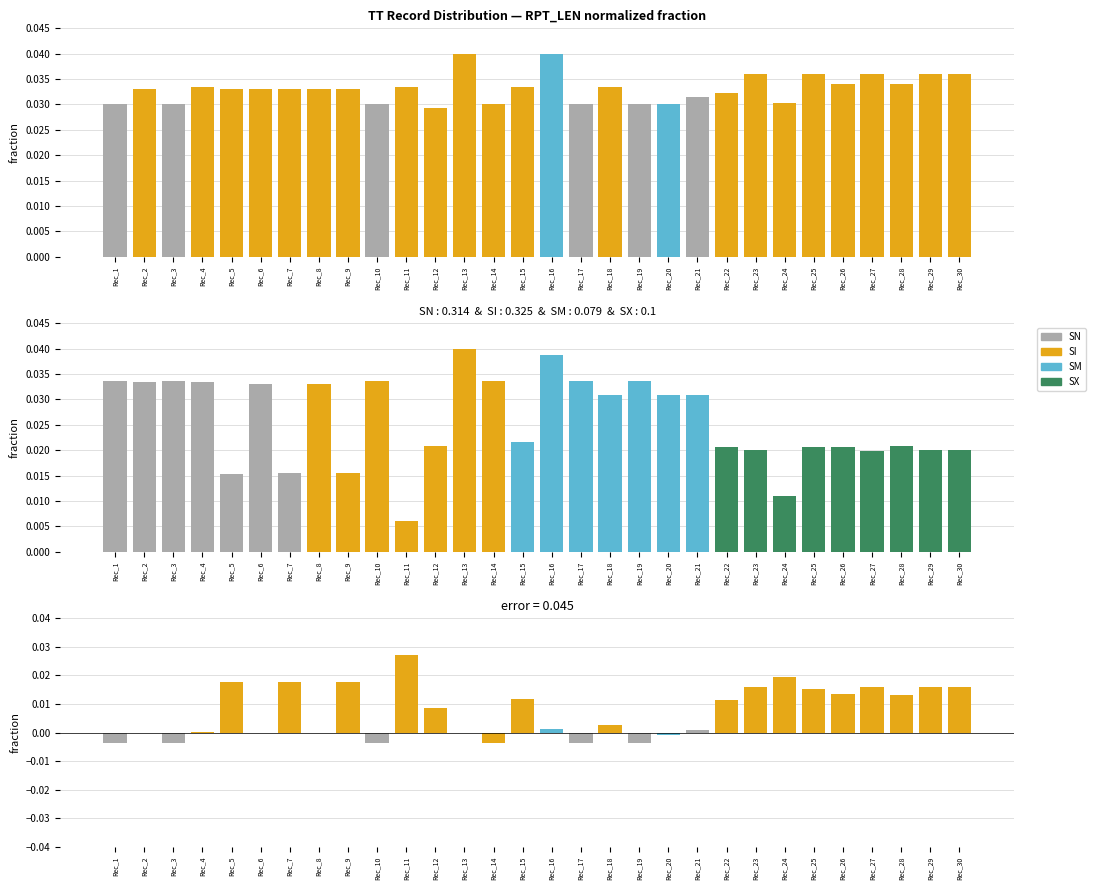

The error fraction series shows 0.0 at Rec_6. True or false?

True